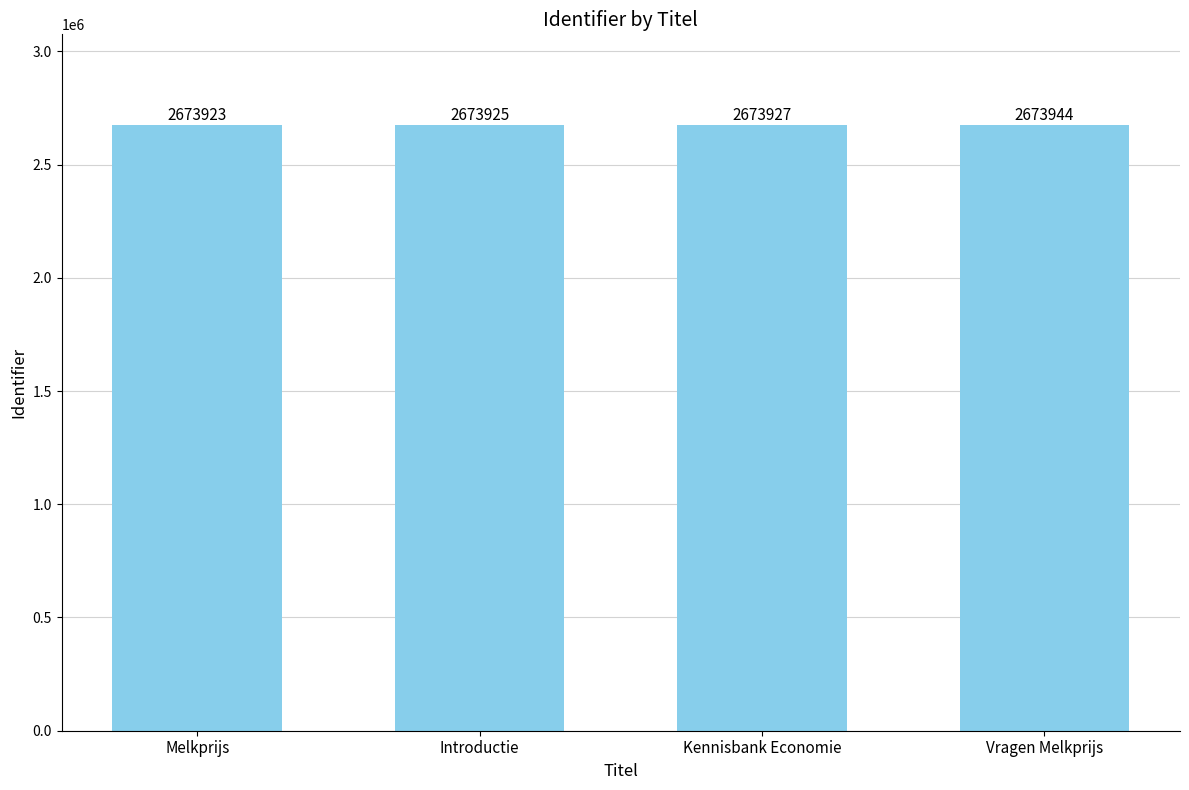

What is the label of the 4th bar from the left?

Vragen Melkprijs